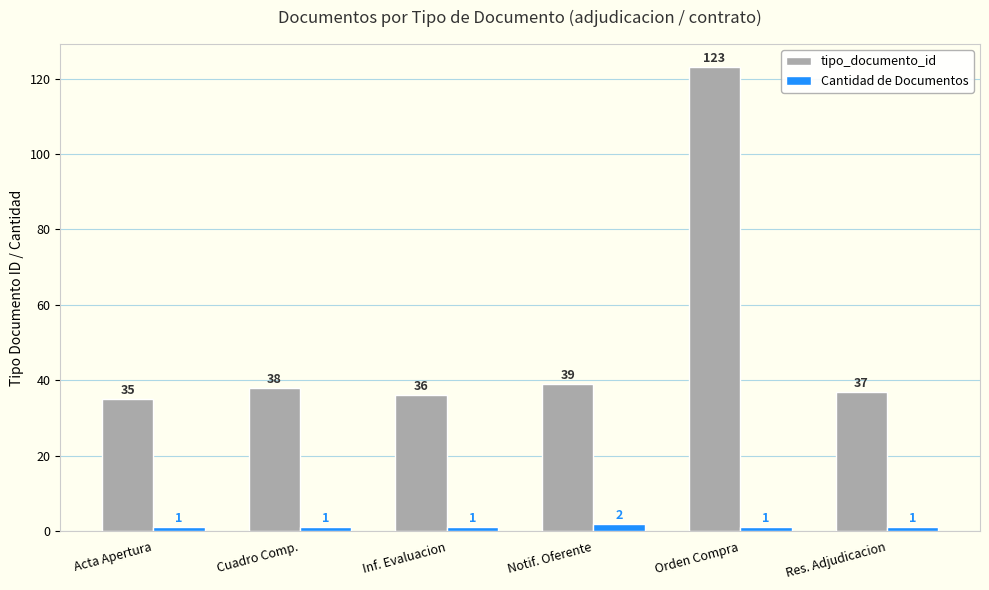

Which category has the highest value across all series?

Orden Compra